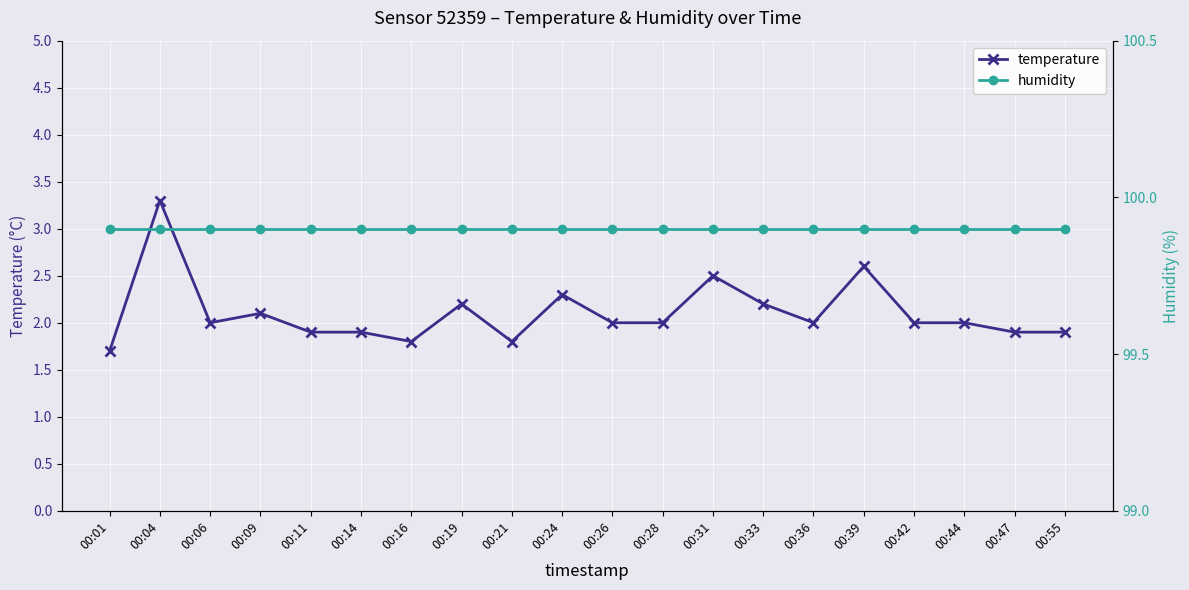

Is the value of temperature at 00:21 greater than the value of humidity at 00:26?

No